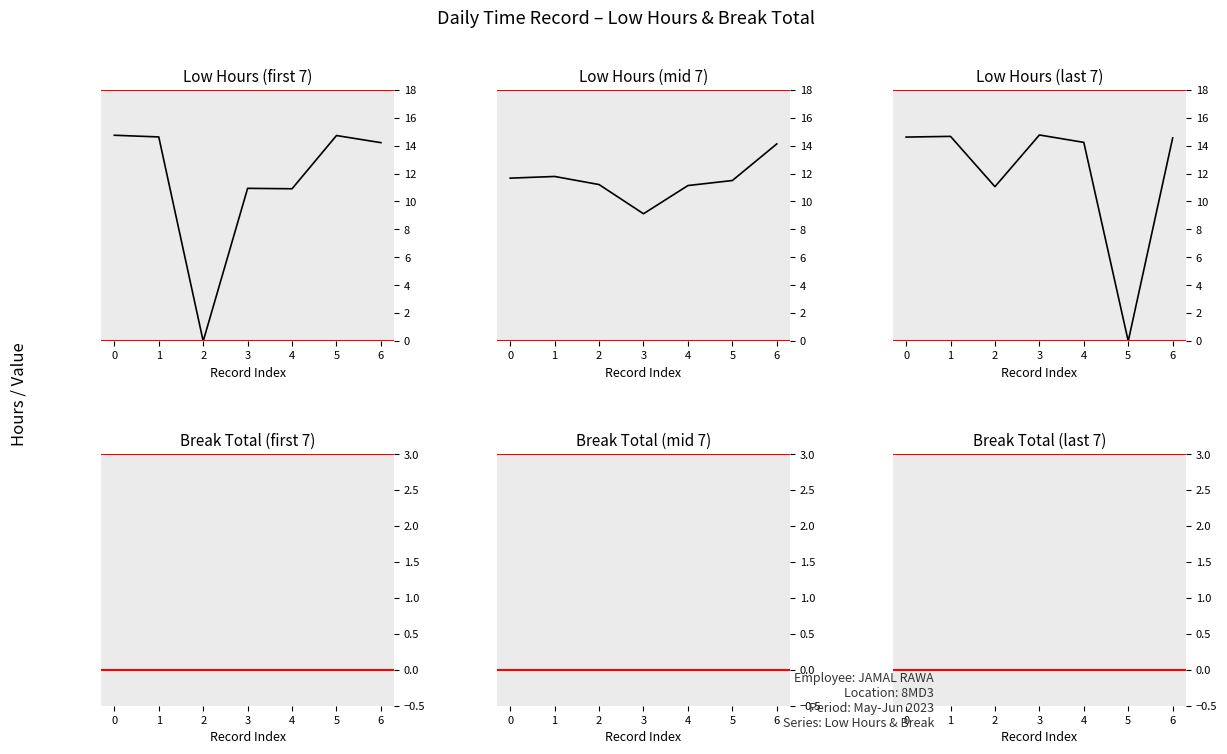

The value of Low Hours (last 7) at 6 is 3.3. True or false?

False